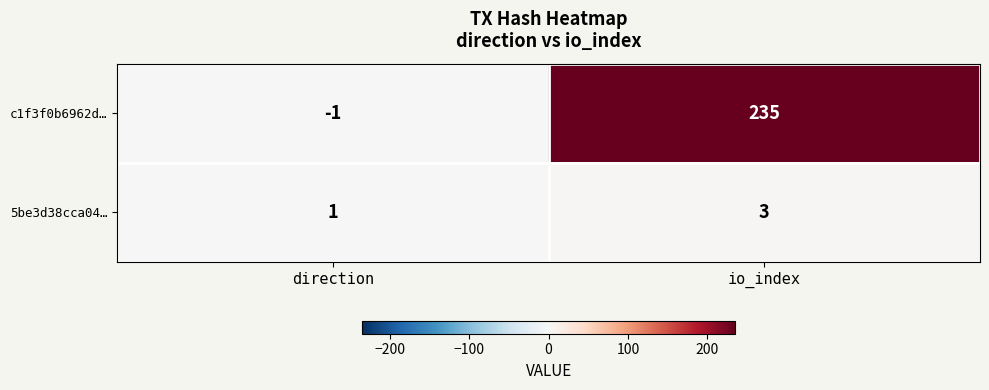

How many categories are shown in the chart?

2